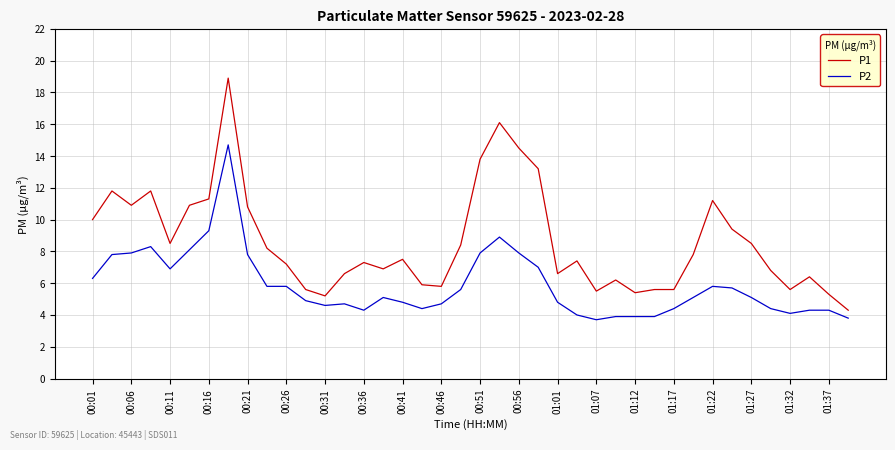

What are all the series names shown in the legend?

P1, P2